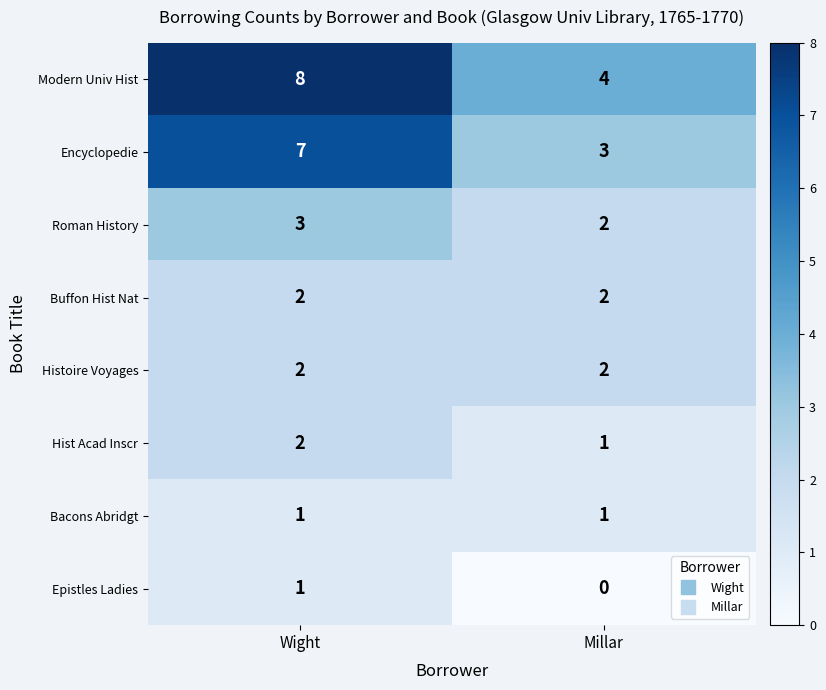

How many series are shown in this chart?

8